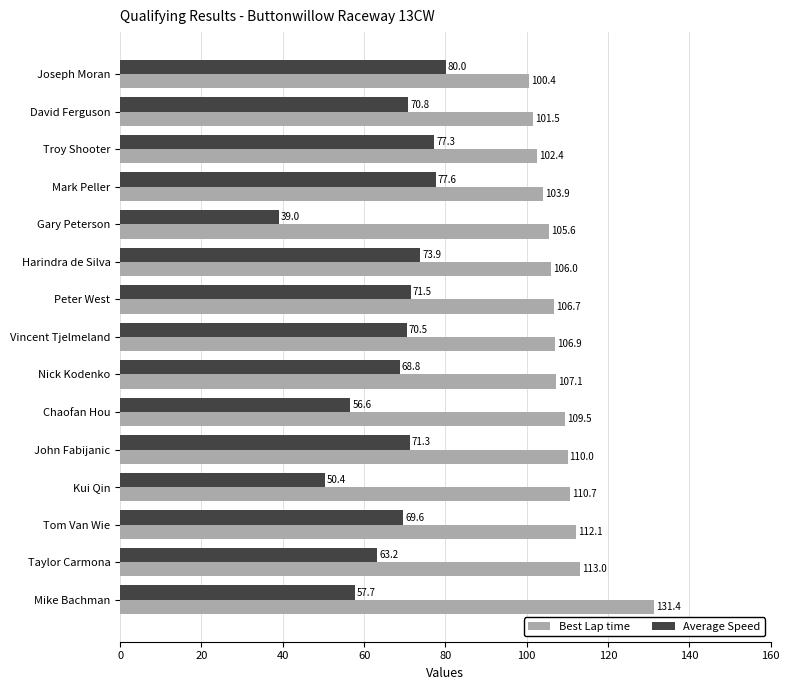

How many data points does each series have?

15